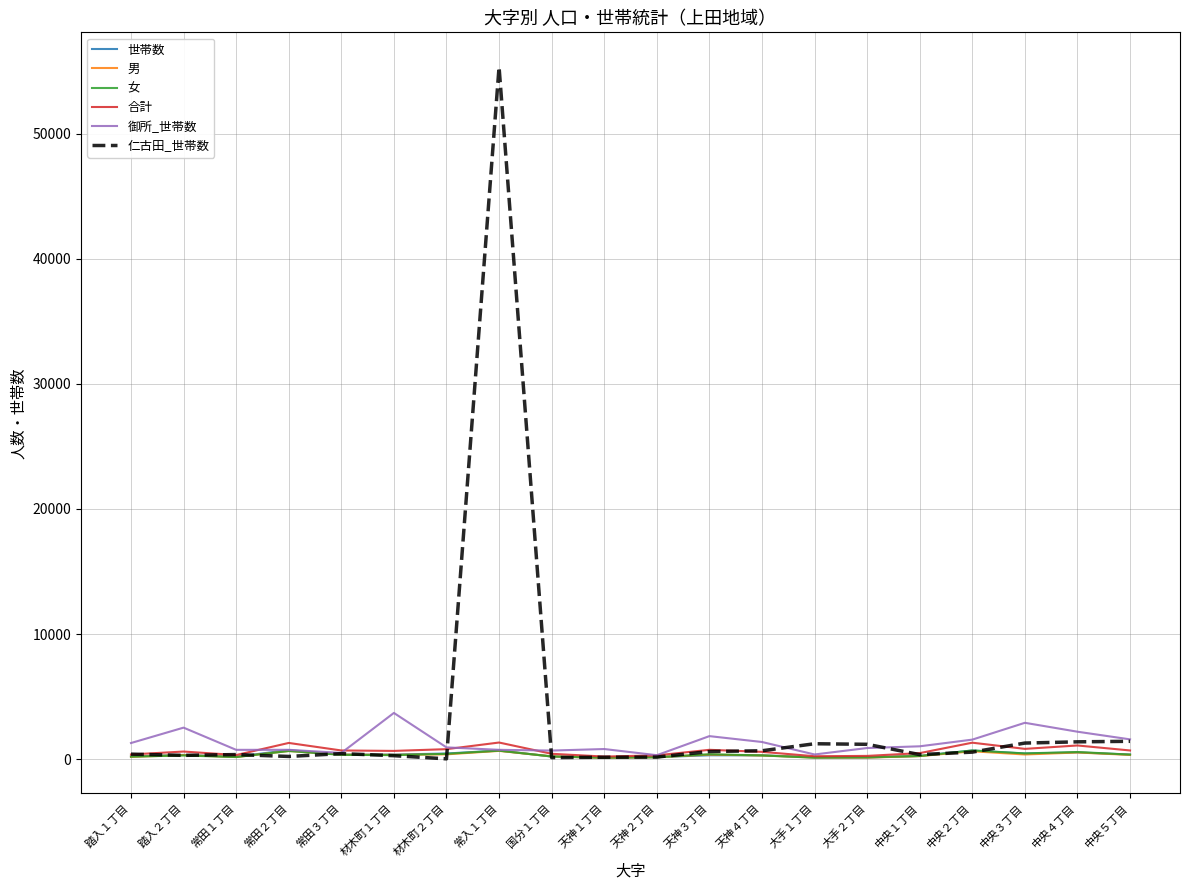

At which category is the sum across all series the highest?

常入１丁目